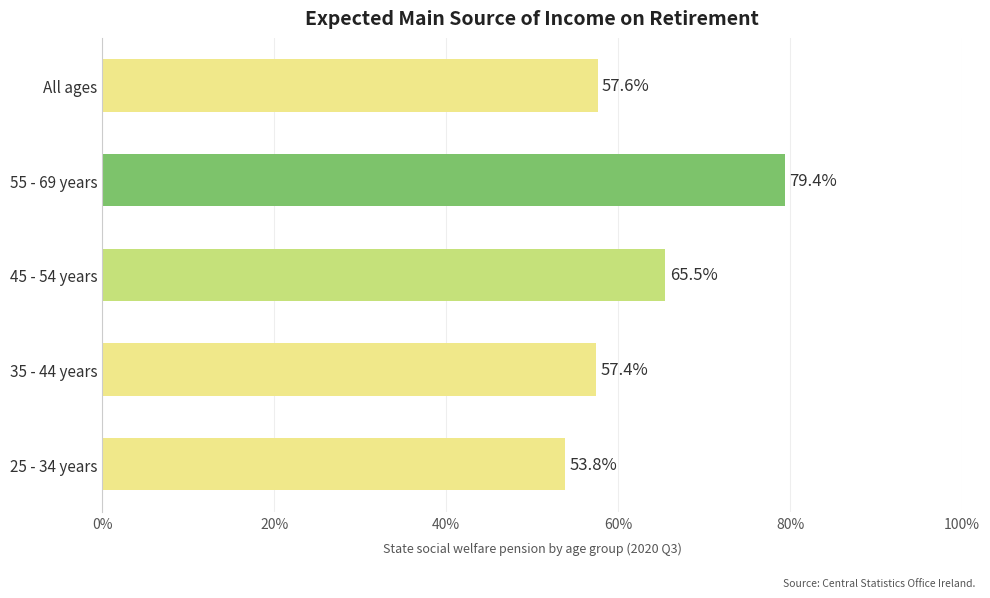

The chart shows a value of 98.7 at 45 - 54 years. True or false?

False